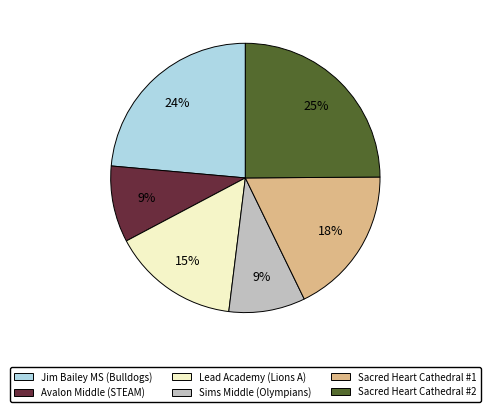

Approximately how many times larger is the value at Sims Middle (Olympians) compared to Avalon Middle (STEAM)?

1.0